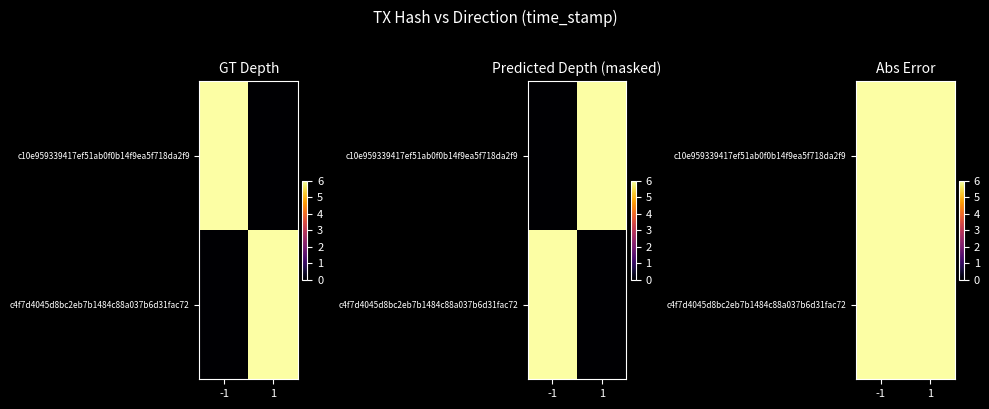

Count the c4f7d4045d8bc2eb7b1484c88a037b6d31fac72 values in the range 5 to 6.

2